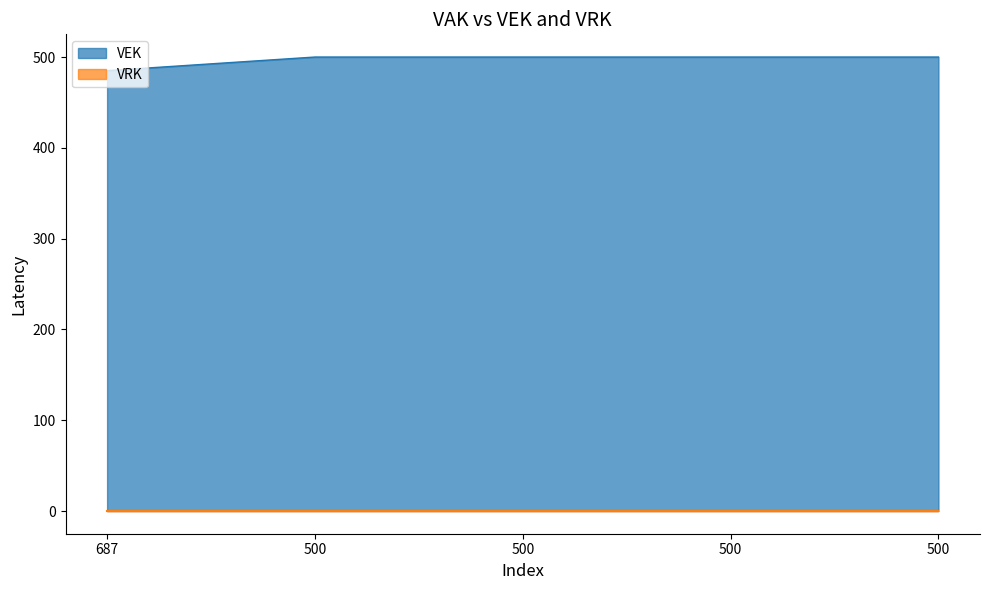

What is the sum of all values?

2485